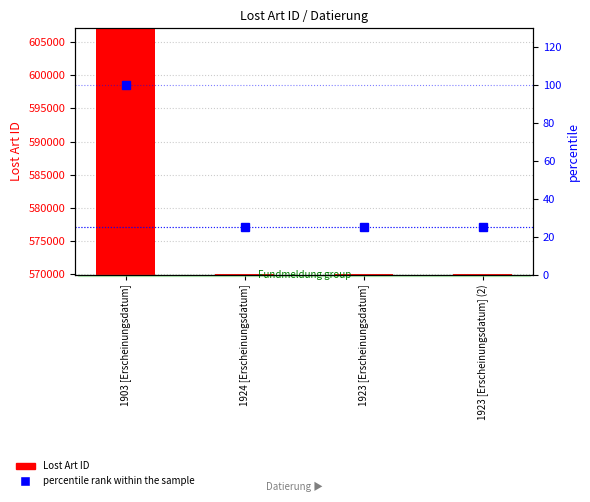

What is the label of the 1st bar from the right?

1923 [Erscheinungsdatum] (2)